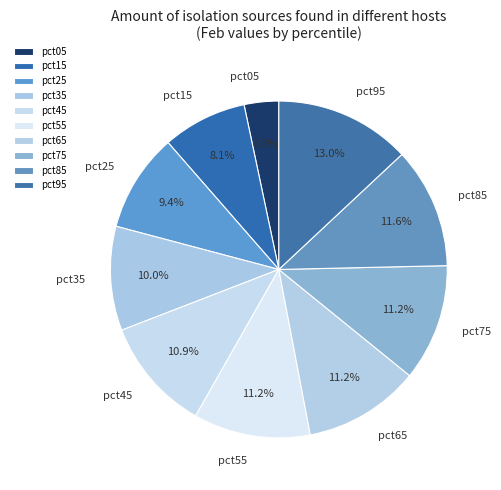

Does pct15 represent more than half of the total?

No